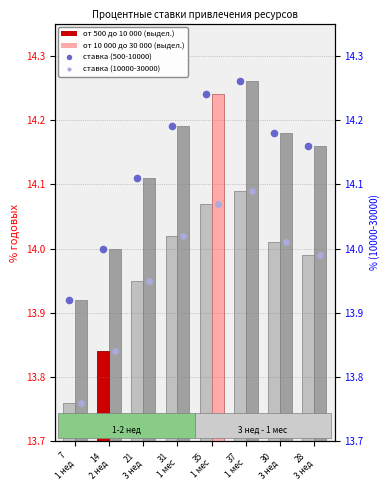

Is the value of ставка (10000-30000) at 30
3 нед greater than the value of от 500 до 10 000 at 28
3 нед?

Yes